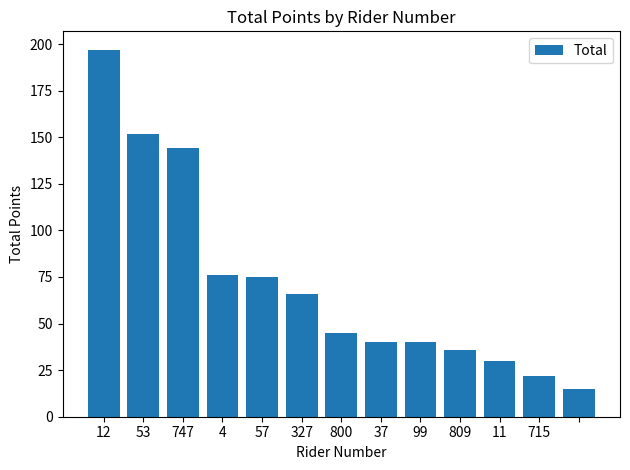

What is the smallest value displayed?

15